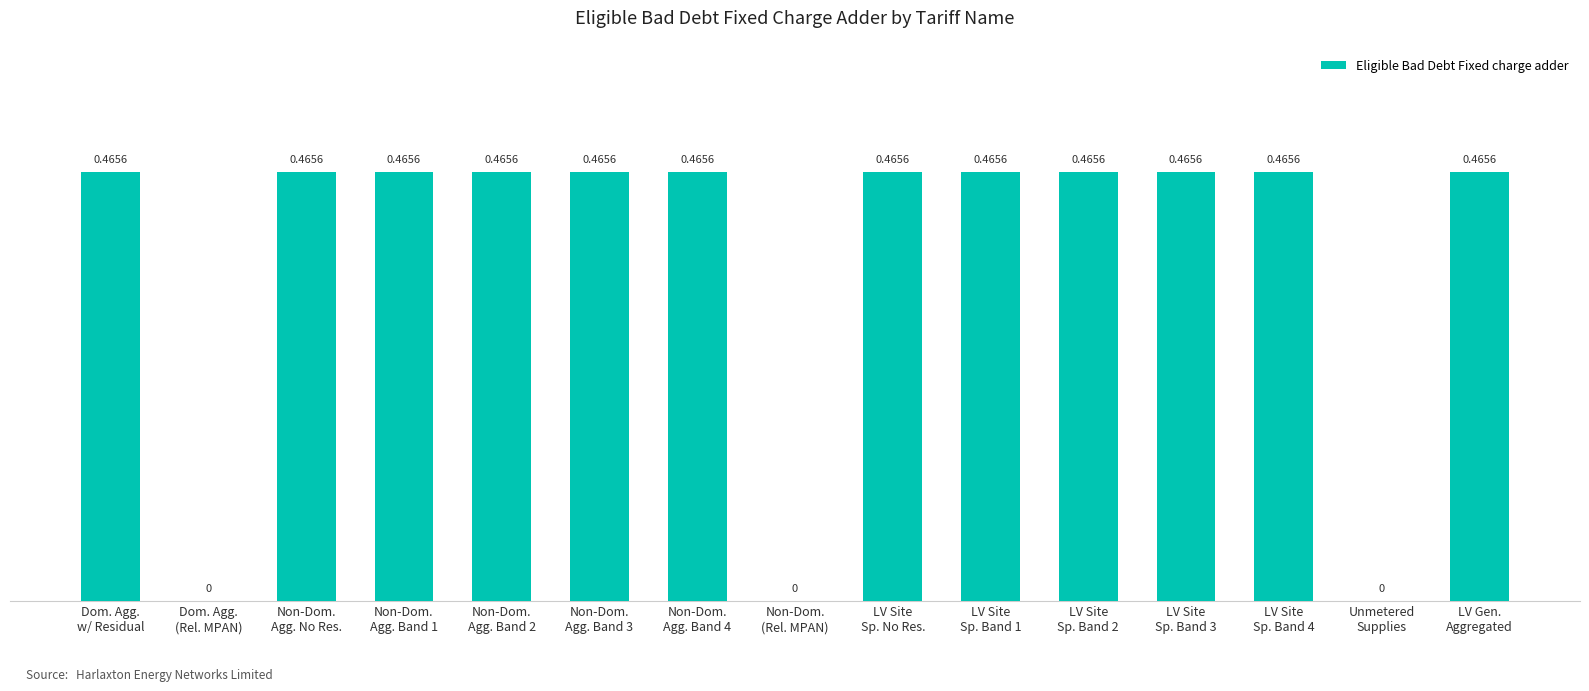

At which label is the value closest to 0?

Dom. Agg.
(Rel. MPAN)